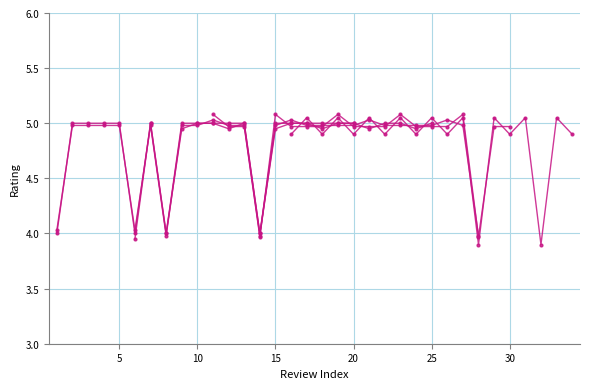

At which category does the data reach its first local peak?

7